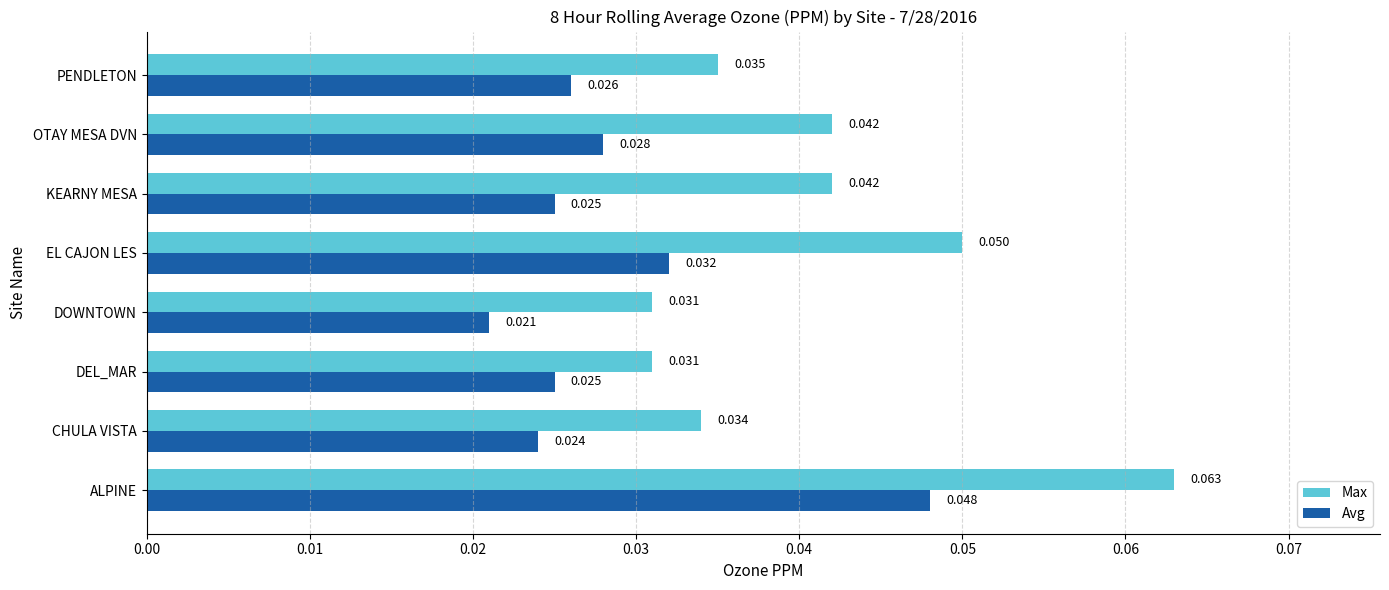

At which label is Avg closest to 0?

DOWNTOWN